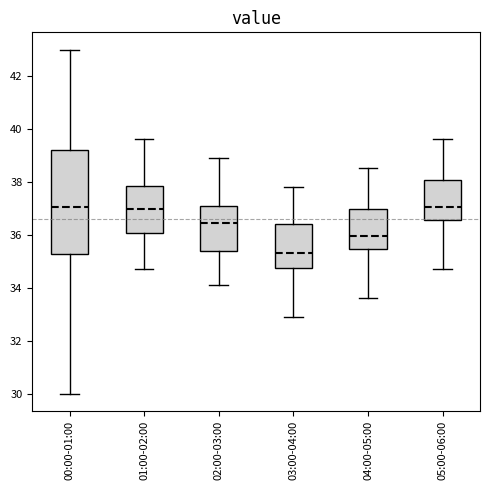

Where does the lower whisker of the box for 04:00-05:00 end on the y-axis? The values are not printed on the chart, so give them approximately, as read against the axis.

33.6